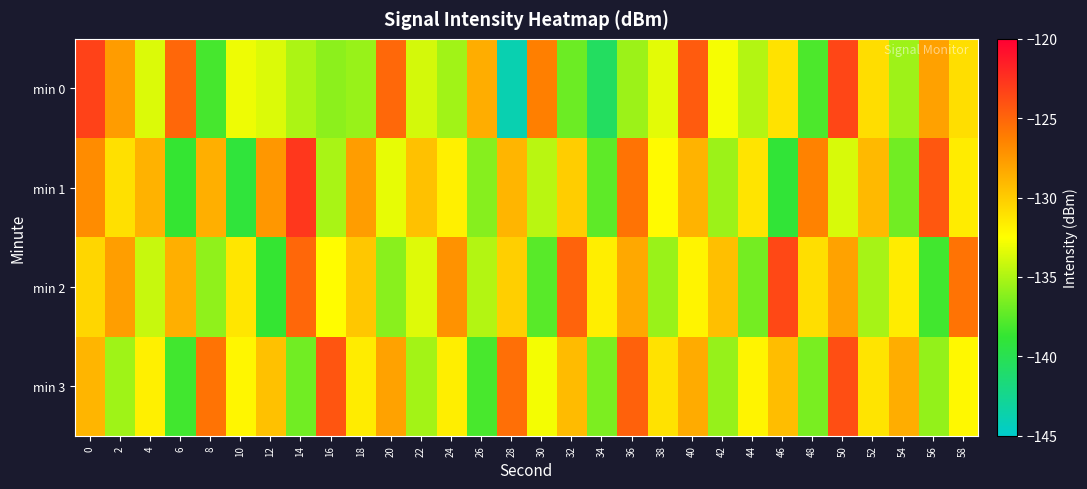

Which category has the highest value across all series?

14